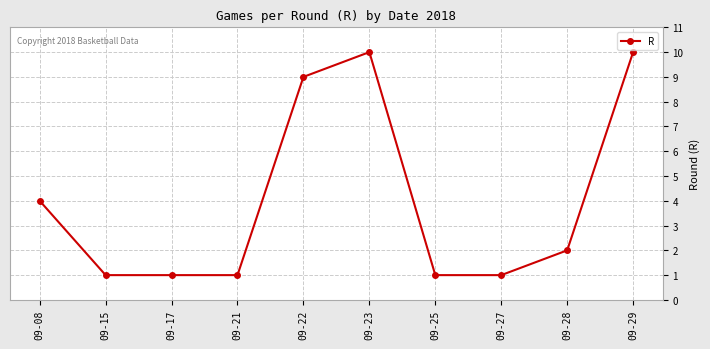

How many values are below 2?

5